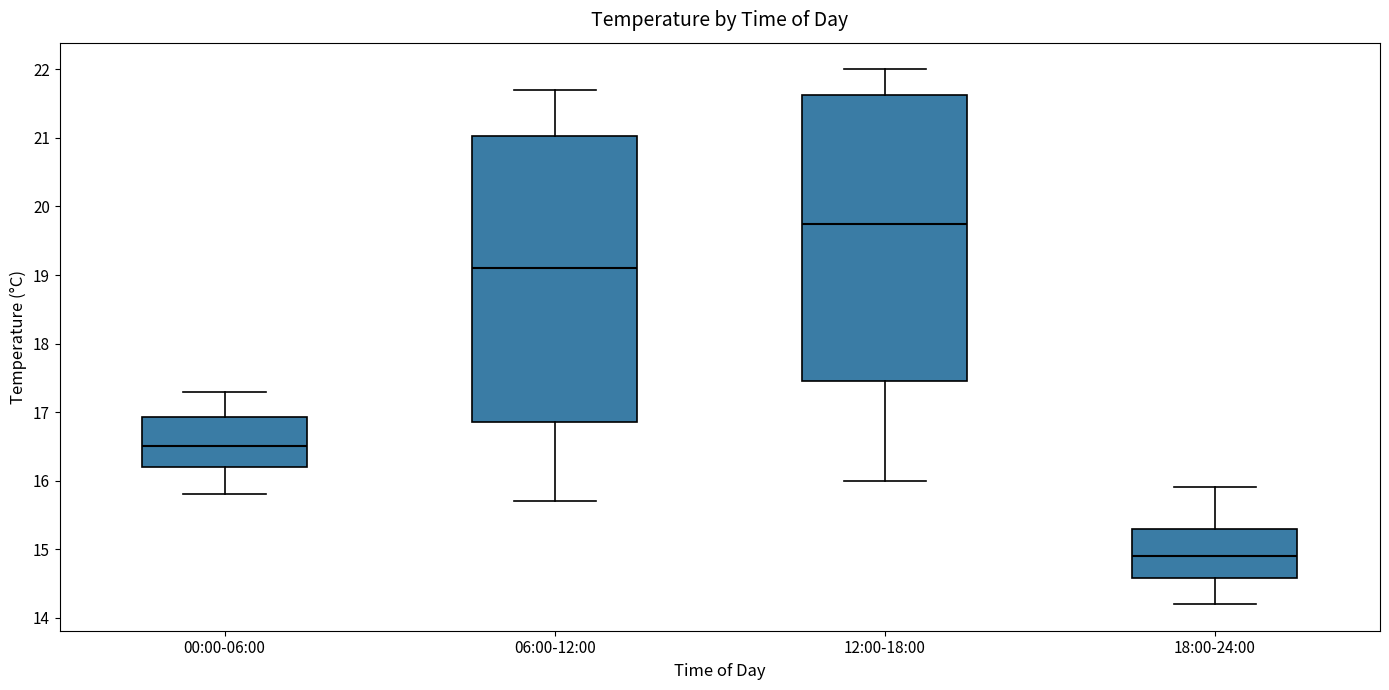

Reading left to right, read every box against the y-axis: the position of its median line, the range the box covers, and the ends of its whiskers. The values are not printed on the chart, so give them approximately, as read against the axis.

00:00-06:00: median 16.5, box 16.2 to 16.9, whiskers 15.8 to 17.3
06:00-12:00: median 19.1, box 16.9 to 21.0, whiskers 15.7 to 21.7
12:00-18:00: median 19.8, box 17.5 to 21.6, whiskers 16.0 to 22.0
18:00-24:00: median 14.9, box 14.6 to 15.3, whiskers 14.2 to 15.9